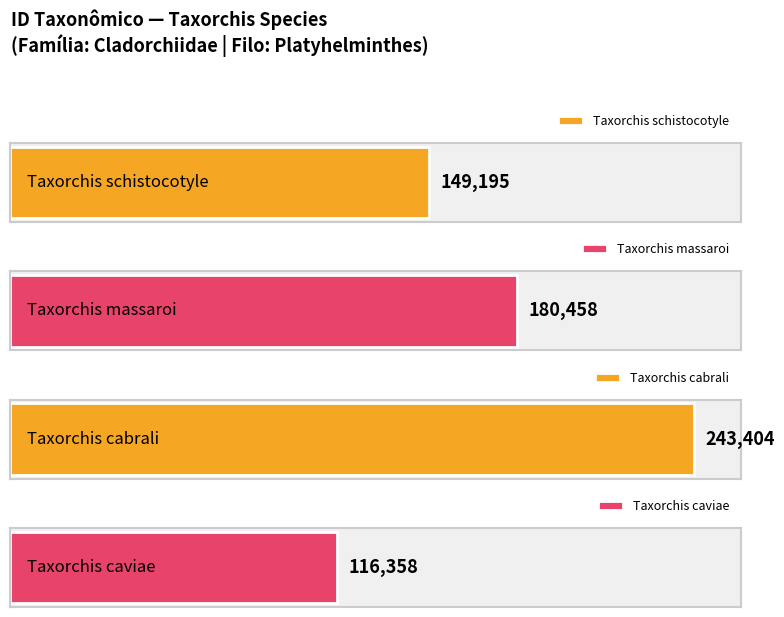

Reading left to right, extract all data points from this chart.

Taxorchis schistocotyle=149195	Taxorchis massaroi=180458	Taxorchis cabrali=243404	Taxorchis caviae=116358